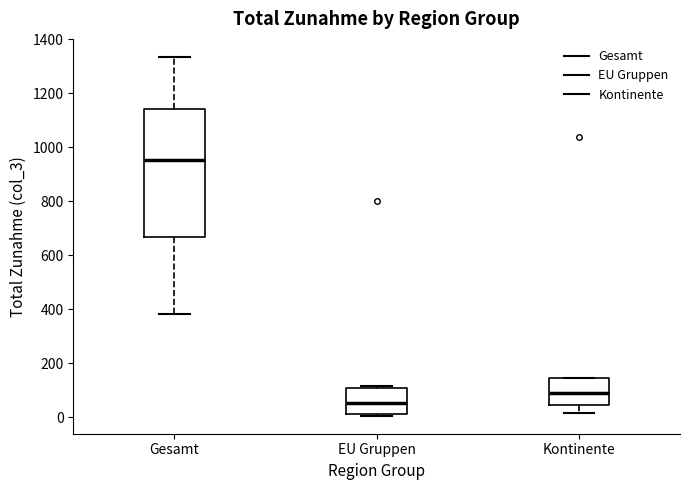

Comparing the boxes themselves (not the whiskers), which one is the tallest?

Gesamt